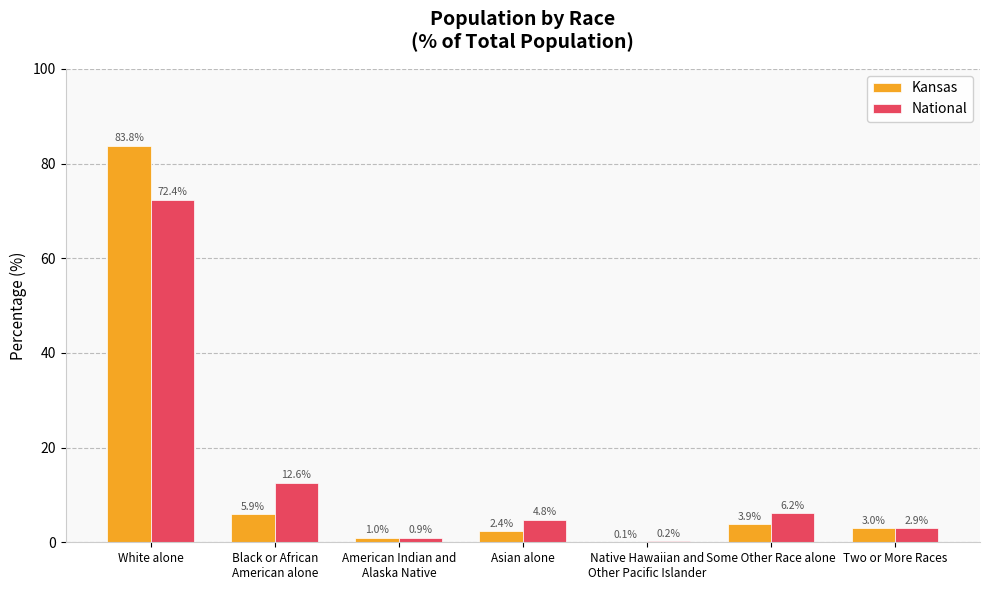

What are all the series names shown in the legend?

Kansas, National